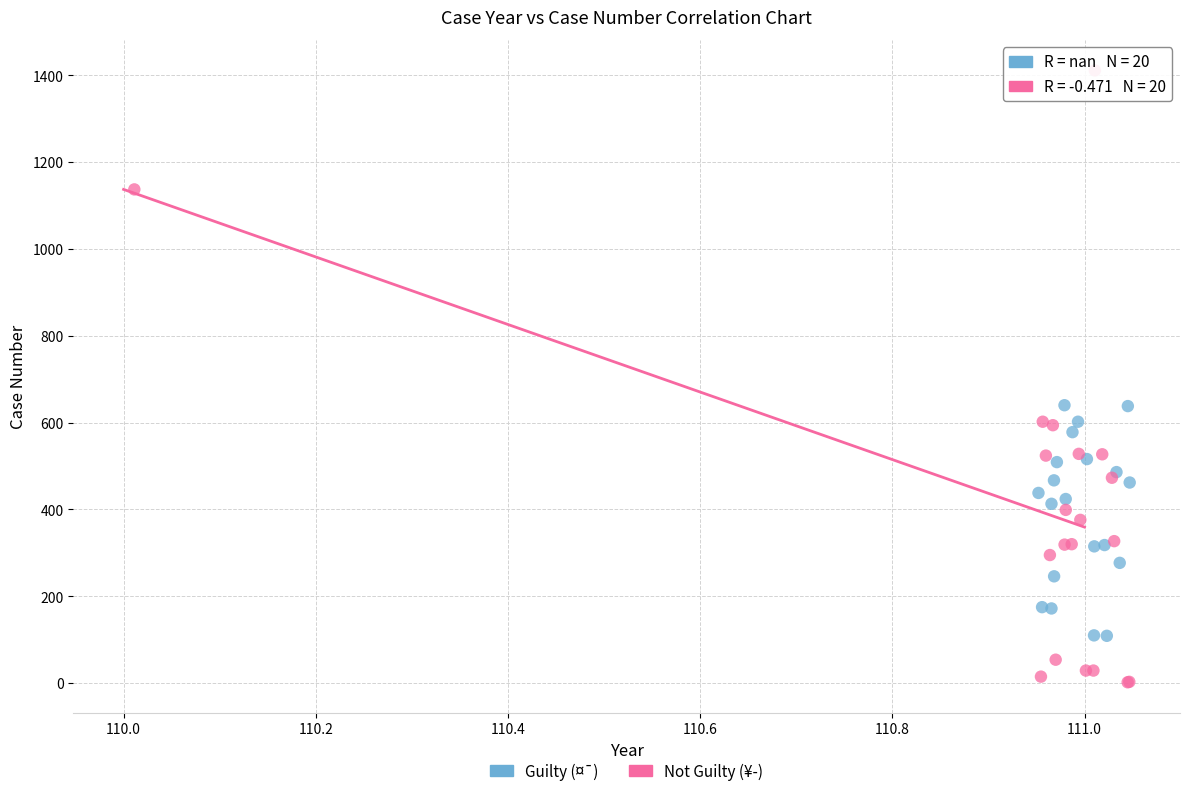

Which series contains the highest Y value?

Not Guilty (¥­)